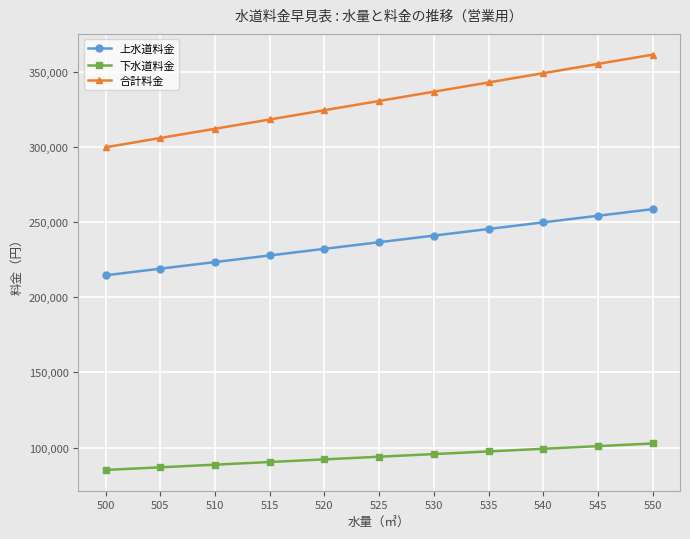

At 500, list the series in order from largest to smallest.

合計料金, 上水道料金, 下水道料金